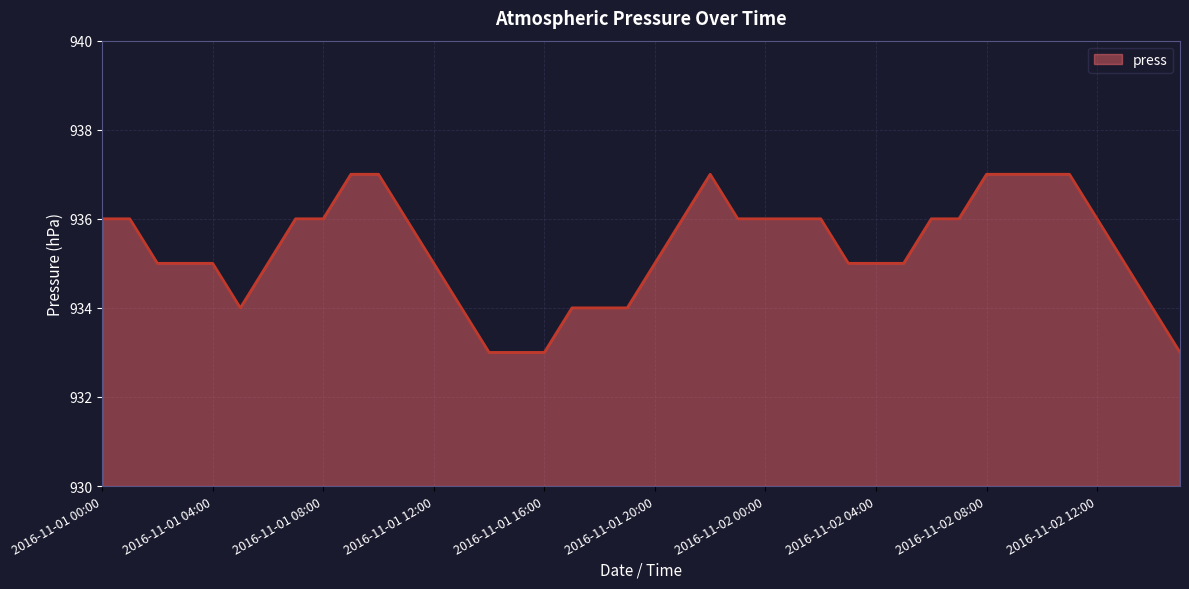

What is the smallest value displayed?

933